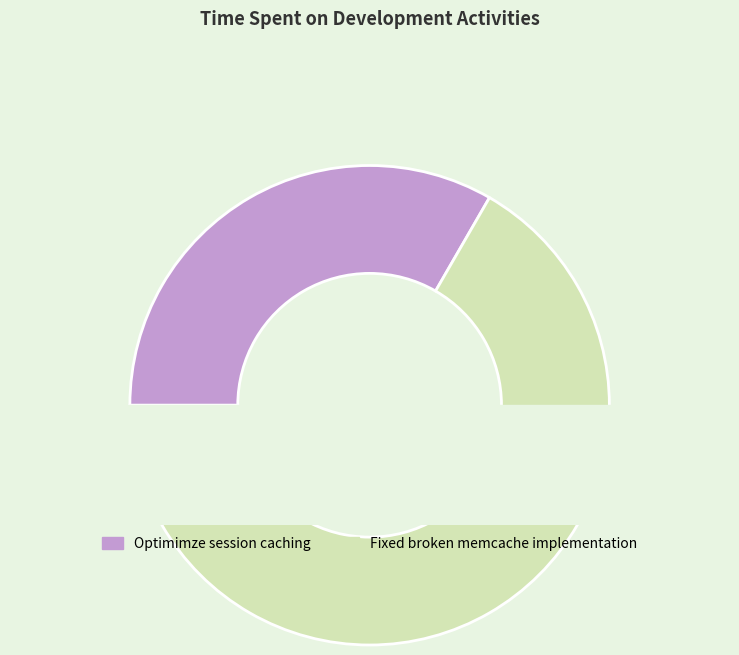

To the nearest percent, what is the difference between the largest and smallest slice percentages?

33%